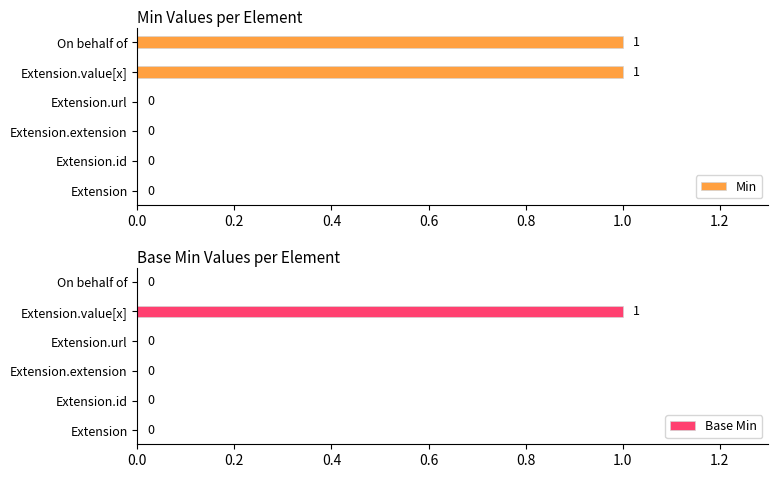

The value of Min at Extension.id is 0. True or false?

True